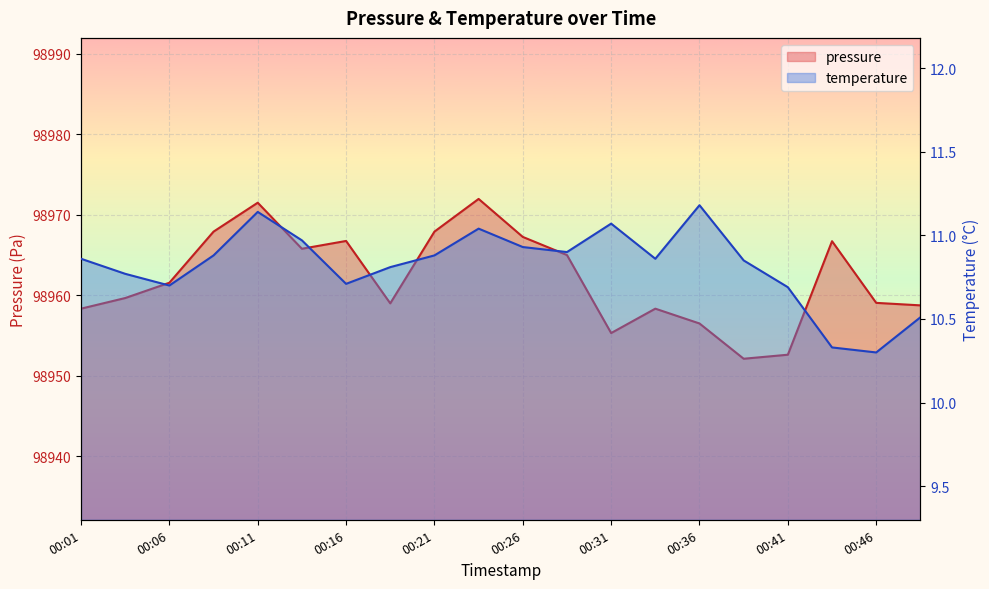

Where is the first local maximum for temperature?

00:11